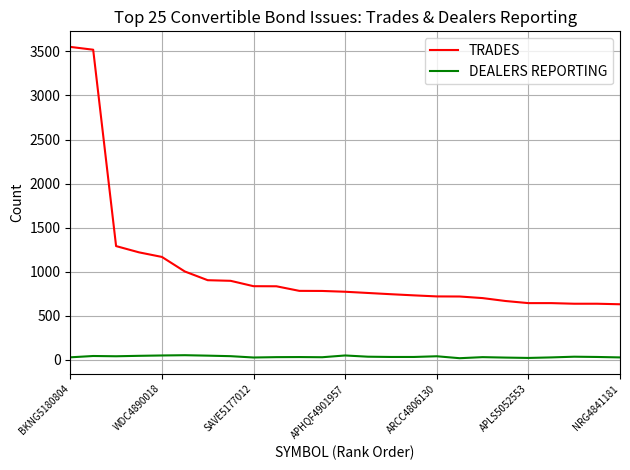

True or false: DEALERS REPORTING and TRADES cross at least once.

False